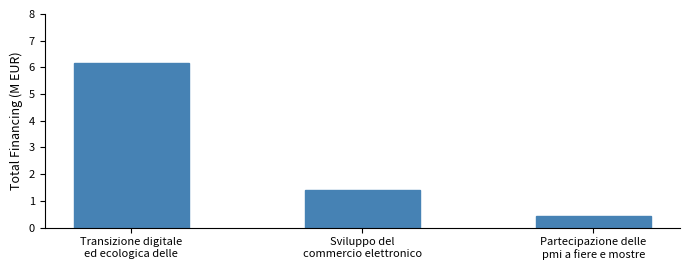

Rank the categories by value from lowest to highest.

Partecipazione delle
pmi a fiere e mostre, Sviluppo del
commercio elettronico, Transizione digitale
ed ecologica delle